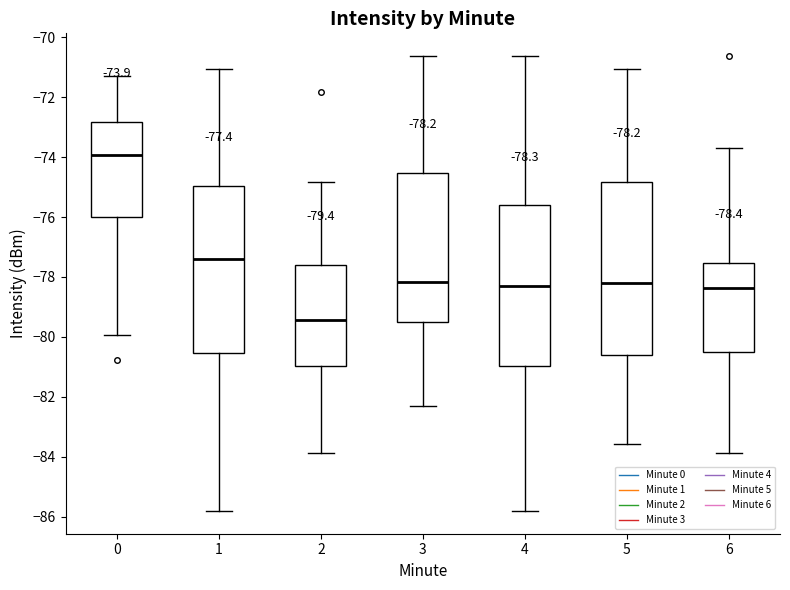

Comparing the boxes themselves (not the whiskers), which one is the tallest?

5